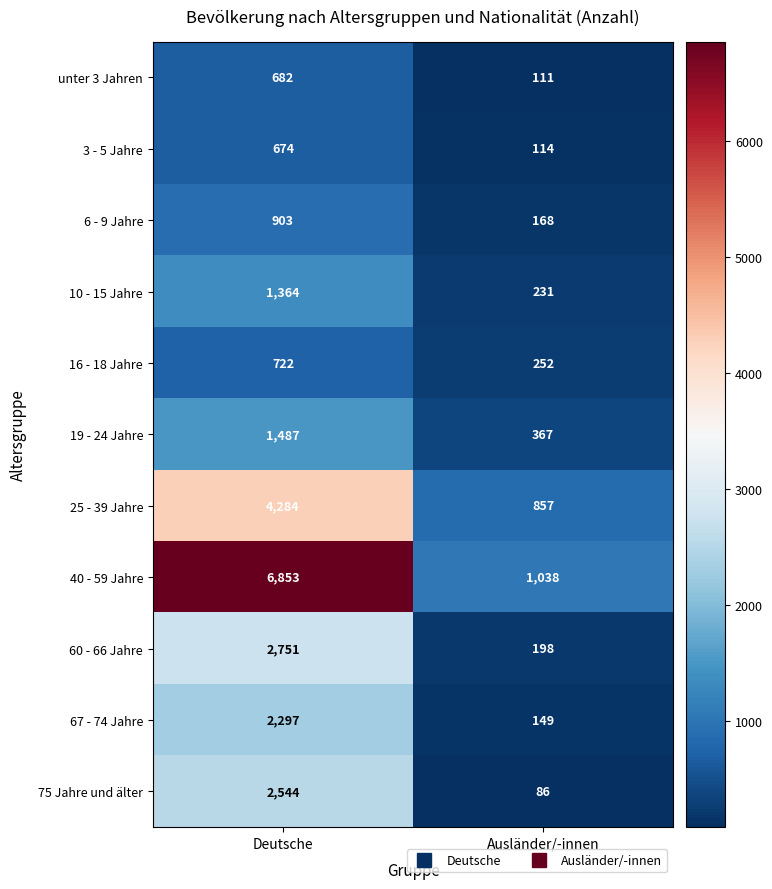

Reading left to right, transcribe all the data shown in this chart.

unter 3 Jahren: Deutsche=682	Ausländer/-innen=111
3 - 5 Jahre: Deutsche=674	Ausländer/-innen=114
6 - 9 Jahre: Deutsche=903	Ausländer/-innen=168
10 - 15 Jahre: Deutsche=1364	Ausländer/-innen=231
16 - 18 Jahre: Deutsche=722	Ausländer/-innen=252
19 - 24 Jahre: Deutsche=1487	Ausländer/-innen=367
25 - 39 Jahre: Deutsche=4284	Ausländer/-innen=857
40 - 59 Jahre: Deutsche=6853	Ausländer/-innen=1038
60 - 66 Jahre: Deutsche=2751	Ausländer/-innen=198
67 - 74 Jahre: Deutsche=2297	Ausländer/-innen=149
75 Jahre und älter: Deutsche=2544	Ausländer/-innen=86